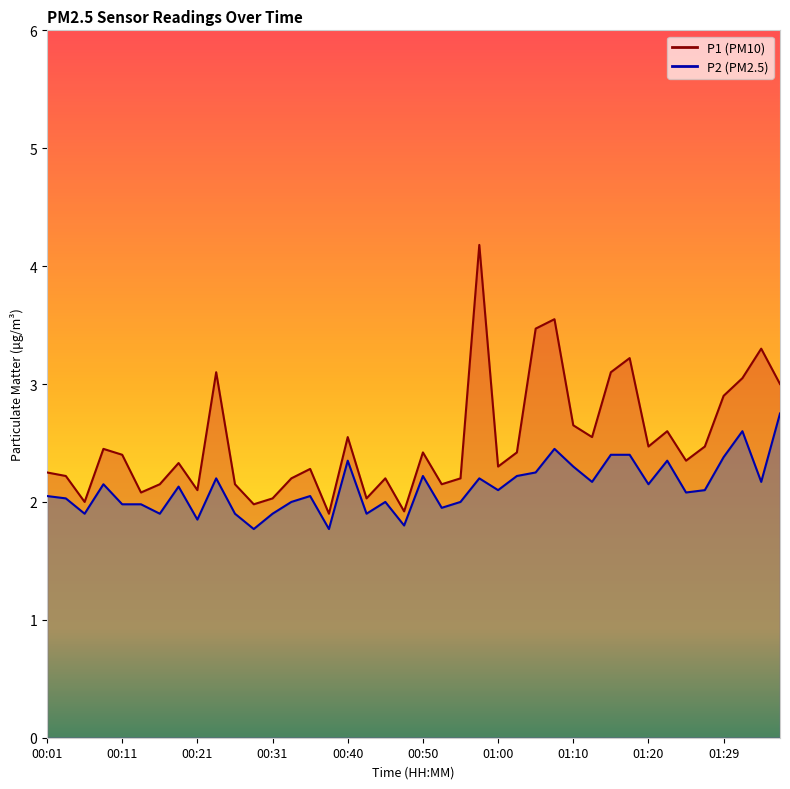

True or false: P2 and P1 cross at least once.

False